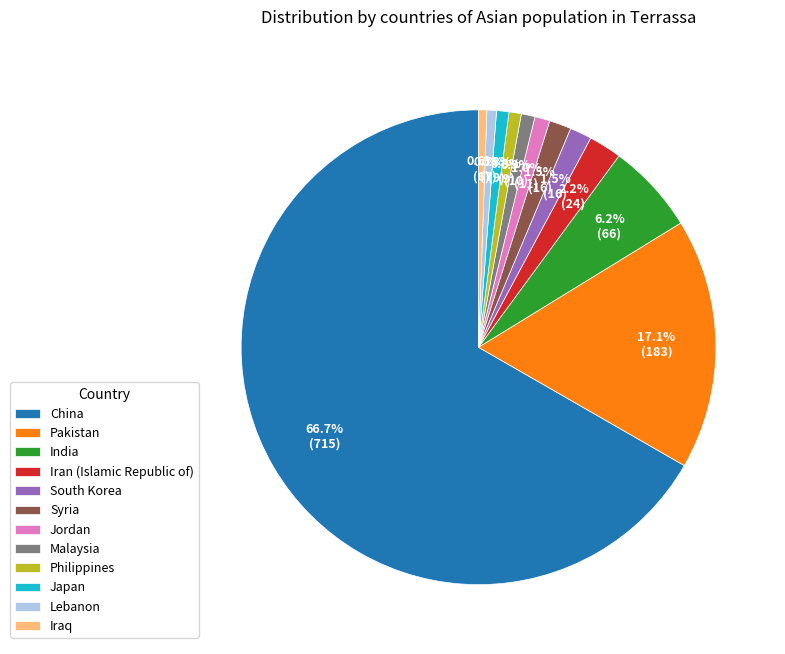

Is China the majority of the pie?

Yes